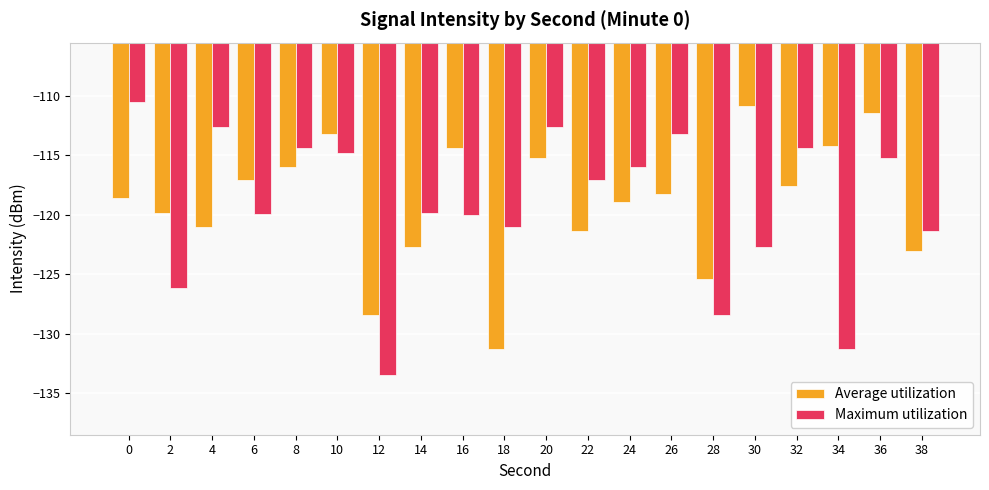

What are all the series names shown in the legend?

Average utilization, Maximum utilization